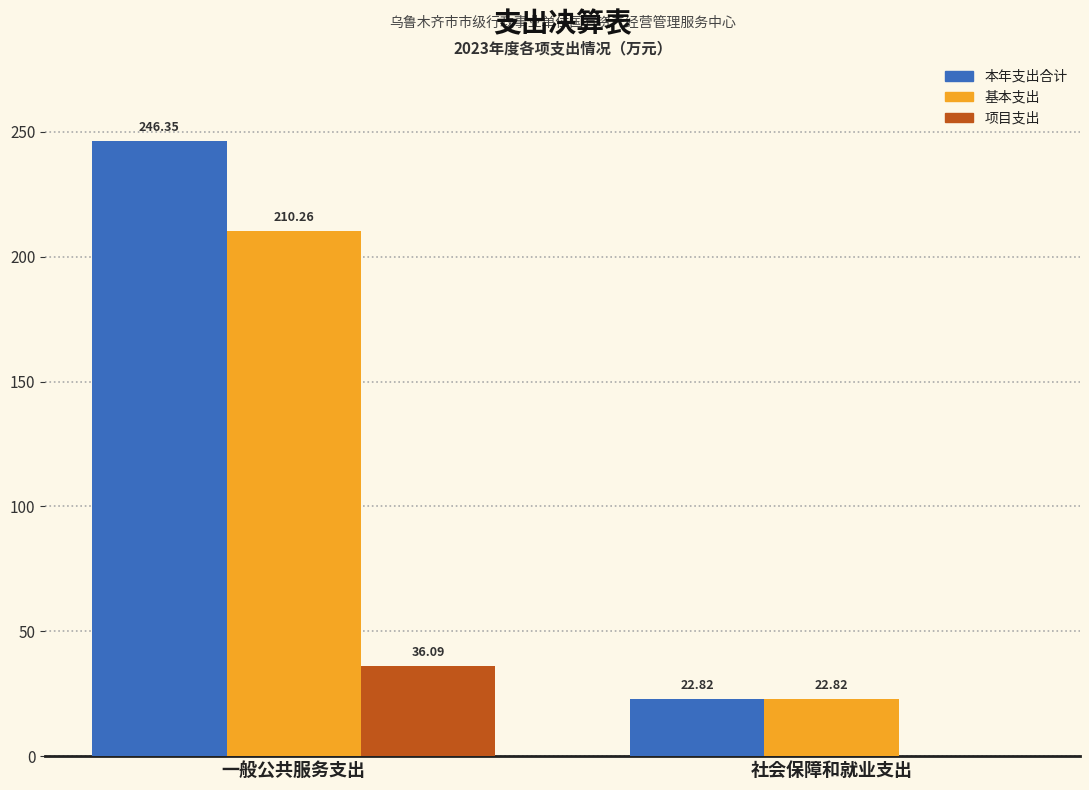

What is the sum of all 项目支出 values?

36.1